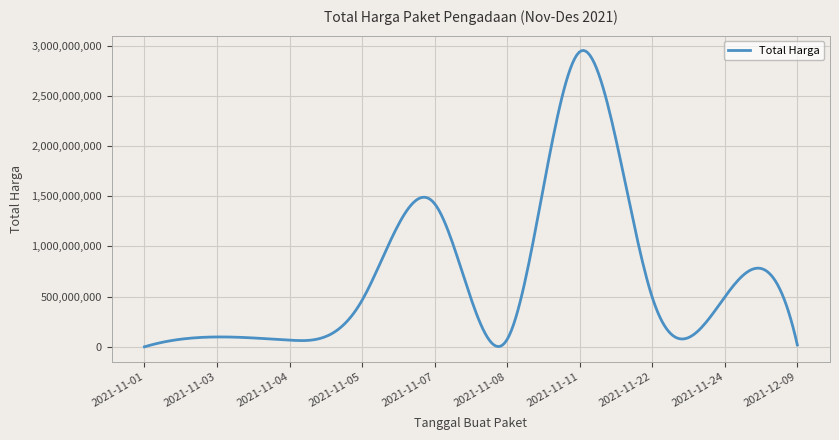

What is the maximum value shown in the chart?

2951944796.5